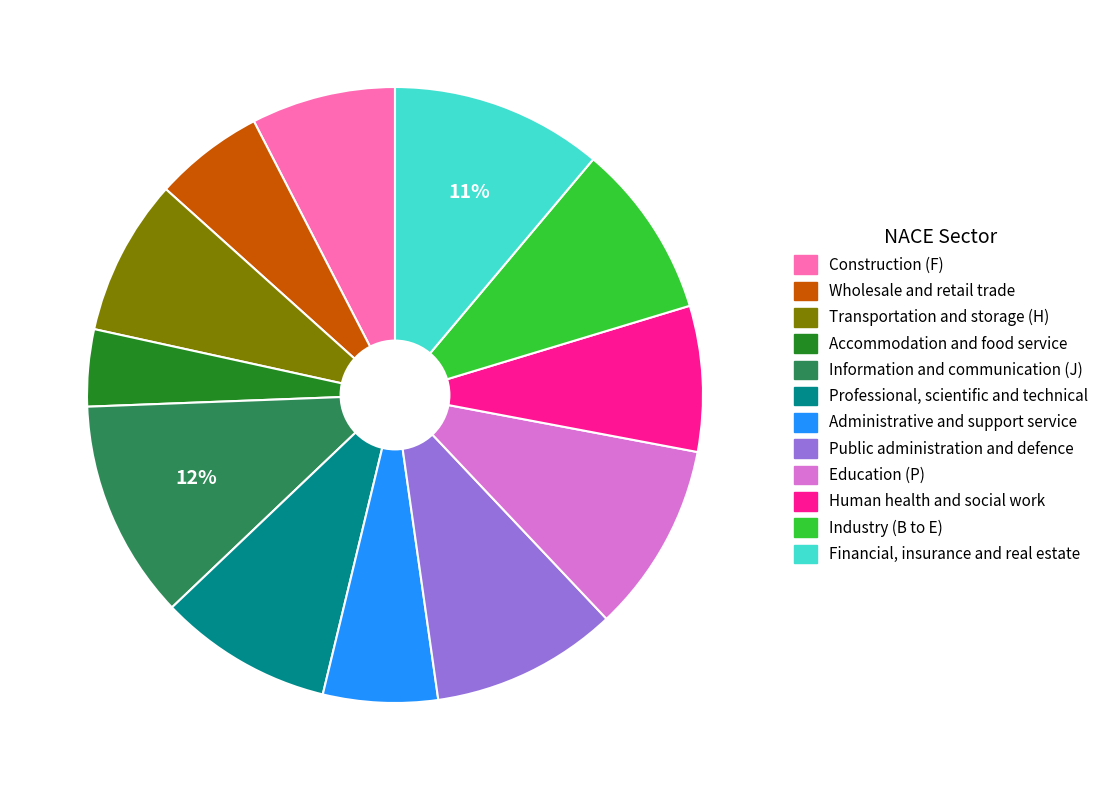

To the nearest percent, what is the combined percentage of Construction (F) and Financial, insurance and real estate?

19%